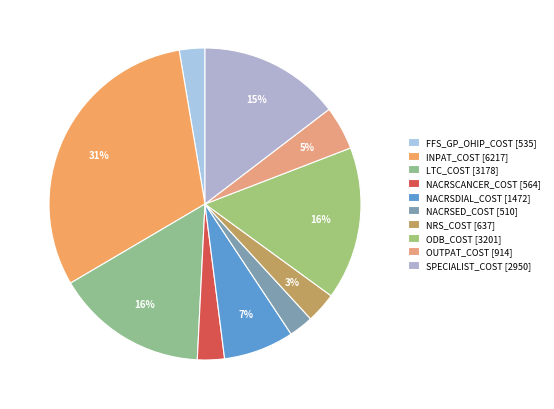

Which category has the biggest portion of the pie?

INPAT_COST